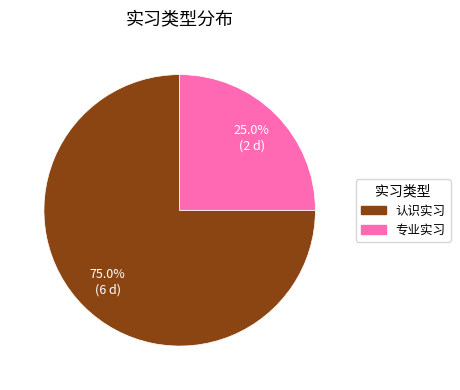

Does any single category account for the majority?

Yes